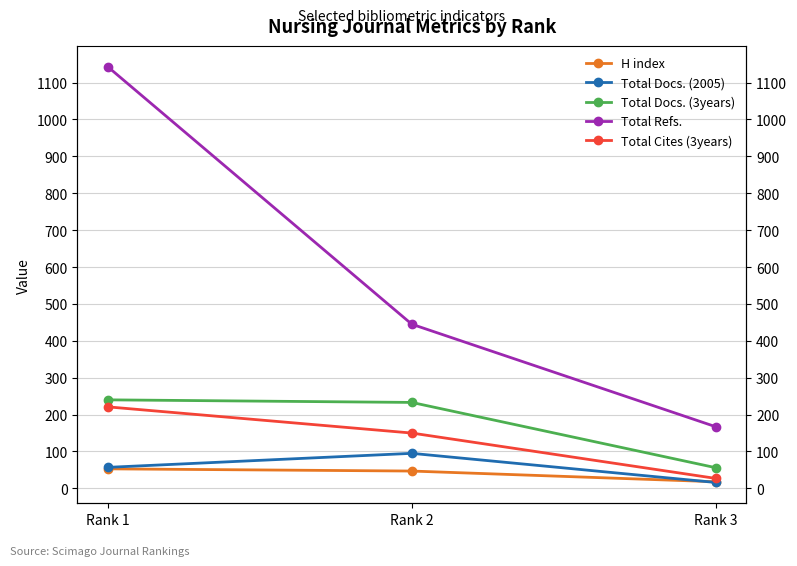

What is the difference between the second highest and minimum values in the H index series?

29